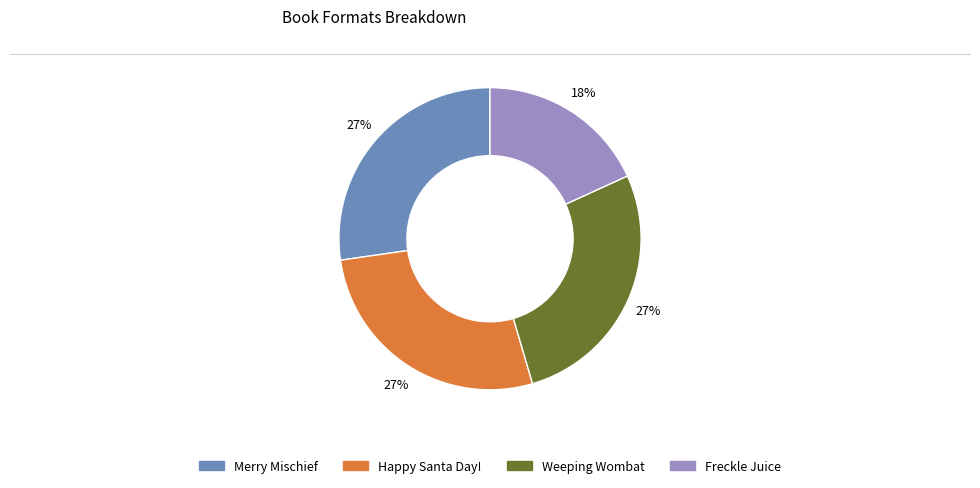

To the nearest percent, what is the combined percentage of Weeping Wombat and Happy Santa Day!?

55%